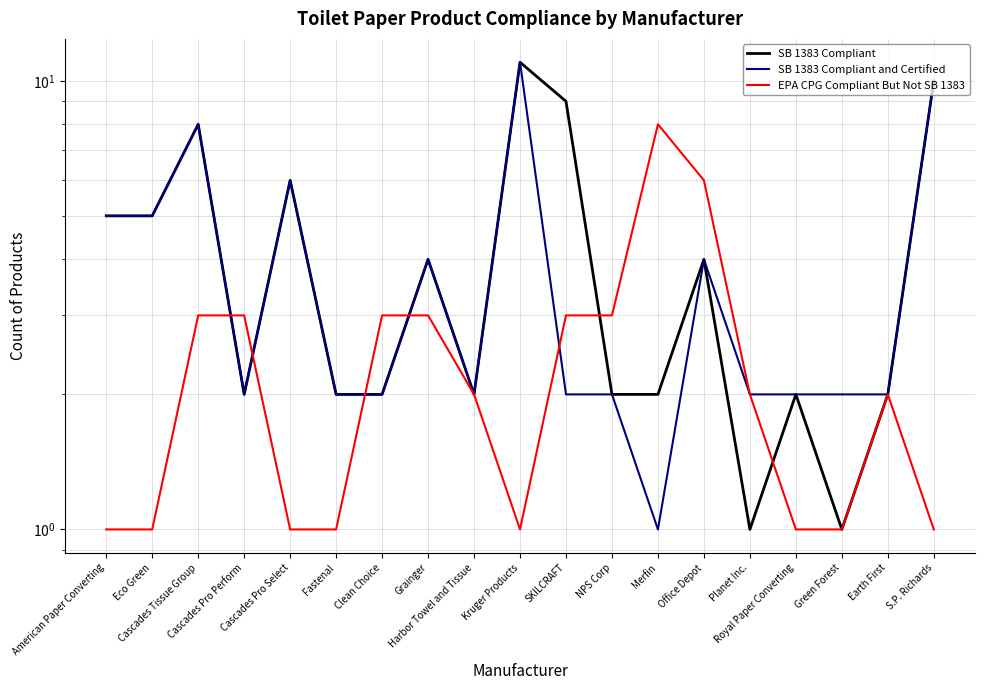

What is the difference between the highest and lowest values at Grainger?

1